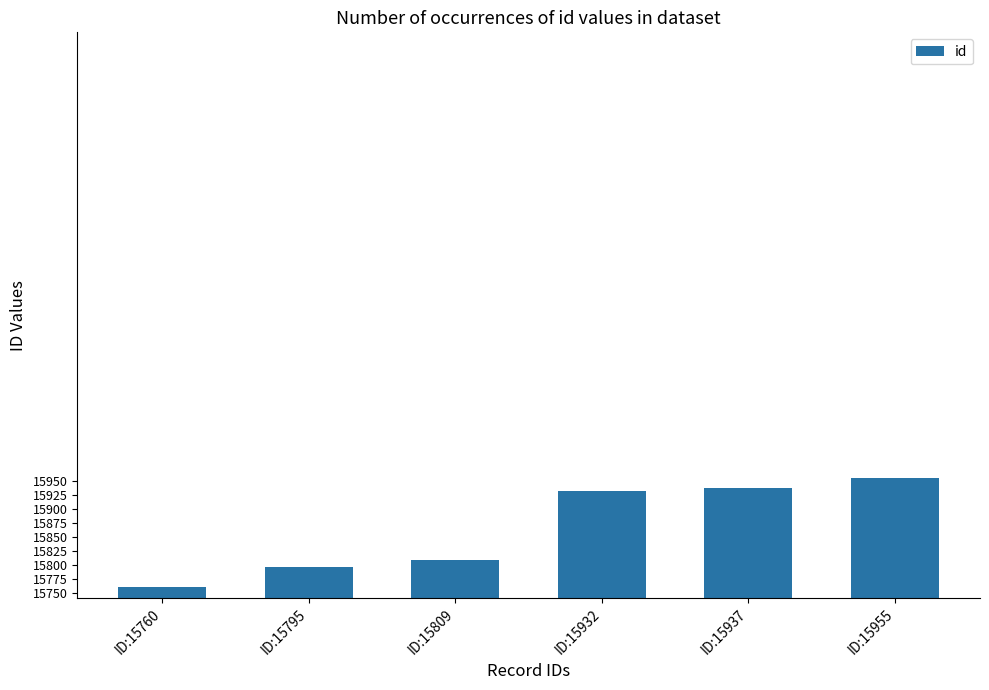

How many bars are there in total?

6